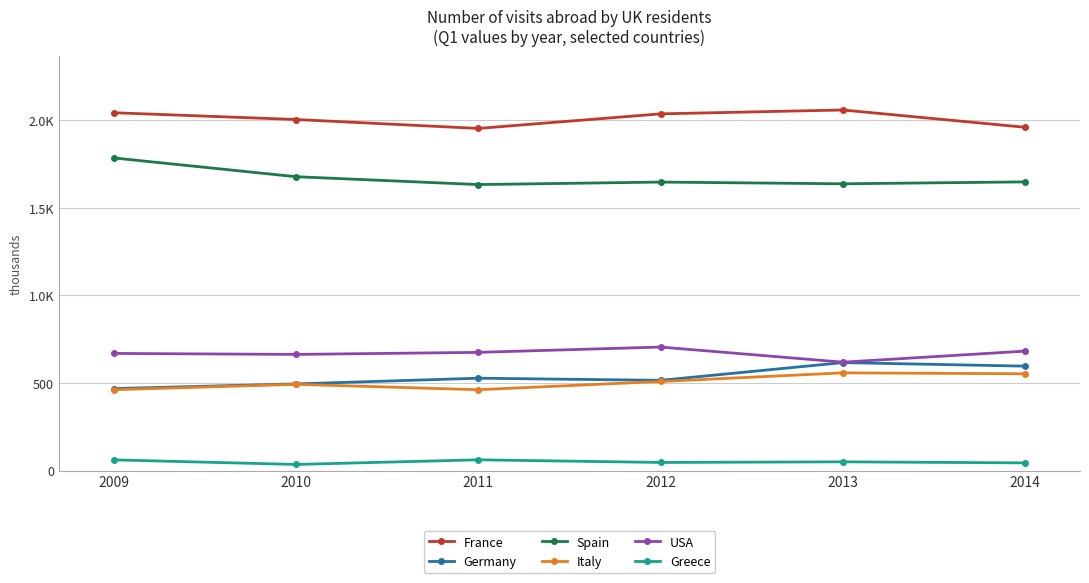

Where does the Spain series first go above 1648?

2009